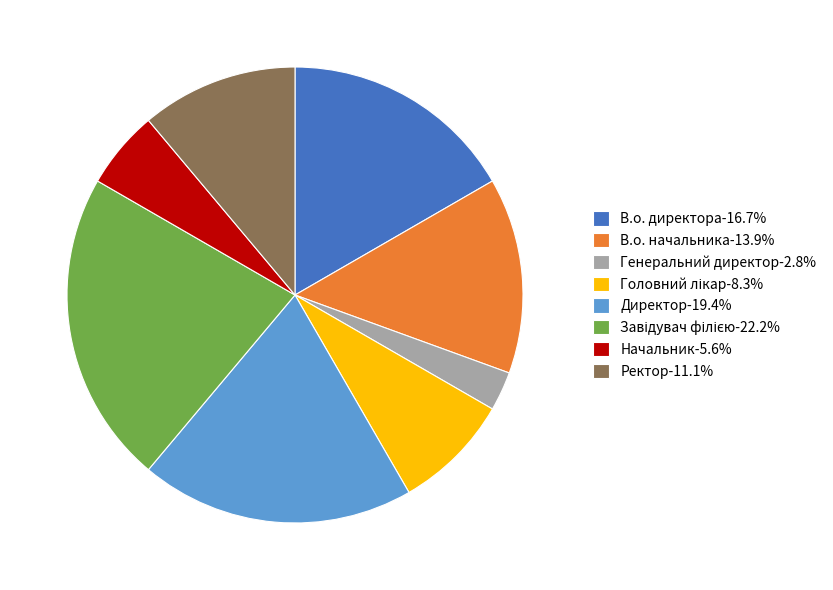

How many slices are in this pie chart?

8